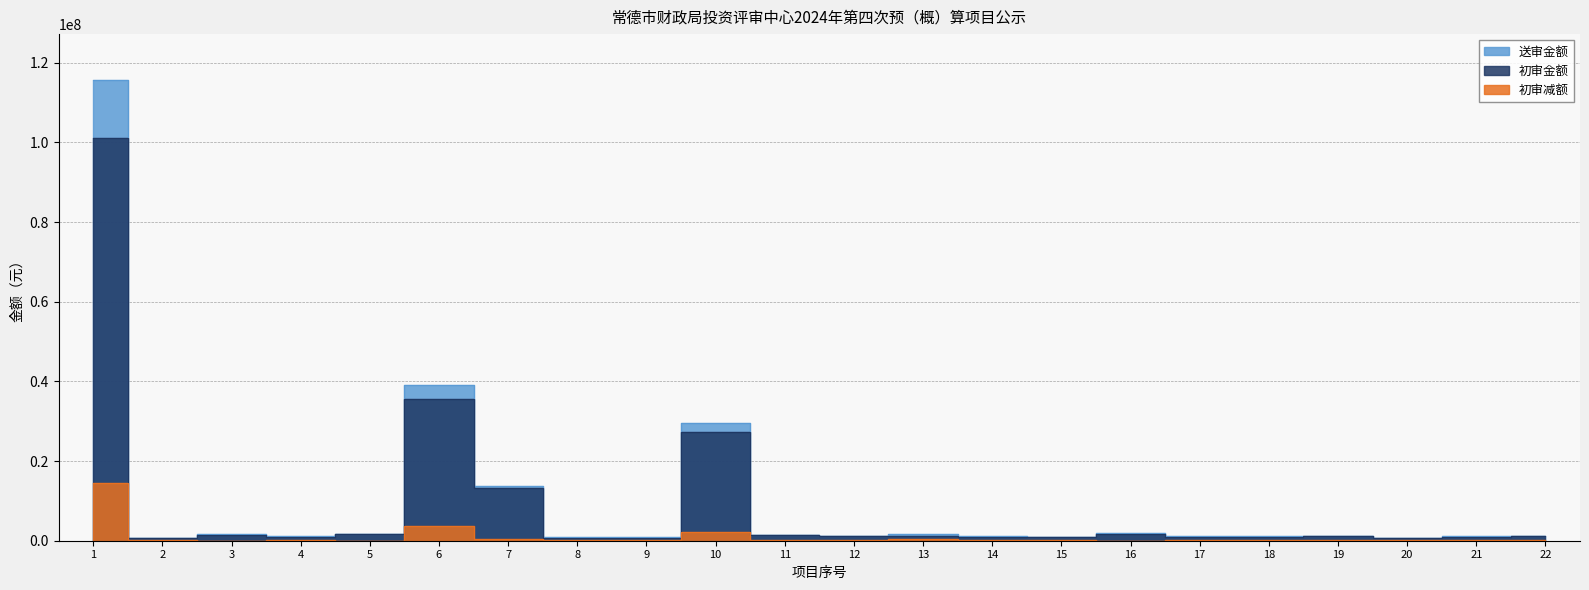

True or false: 初审金额 has more than 0 interior local peaks.

True